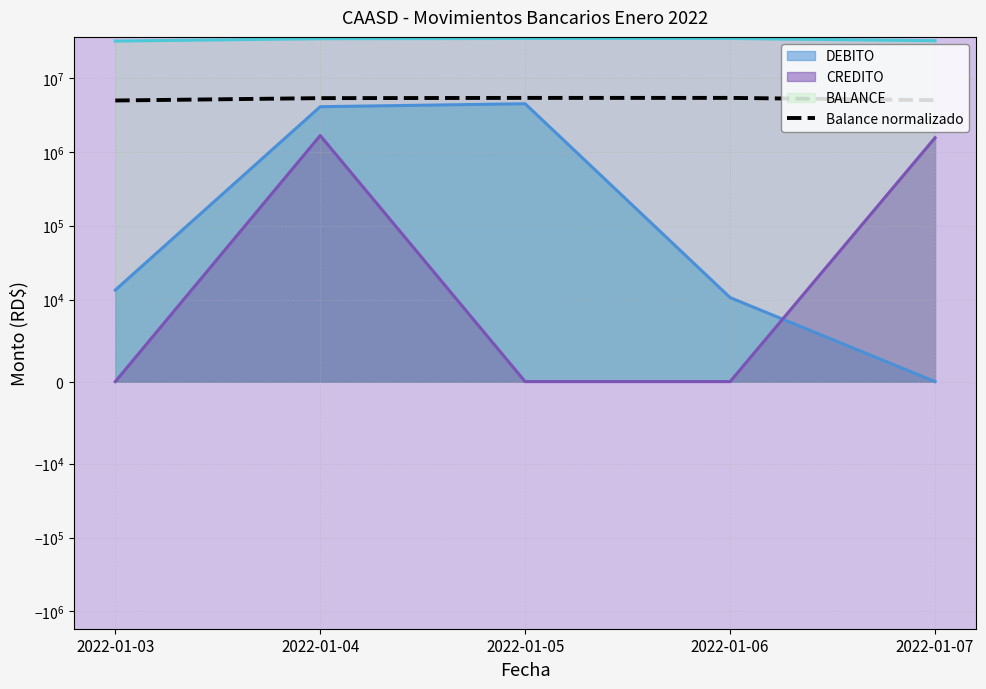

Which has a higher value, 2022-01-07 or 2022-01-05?

2022-01-05